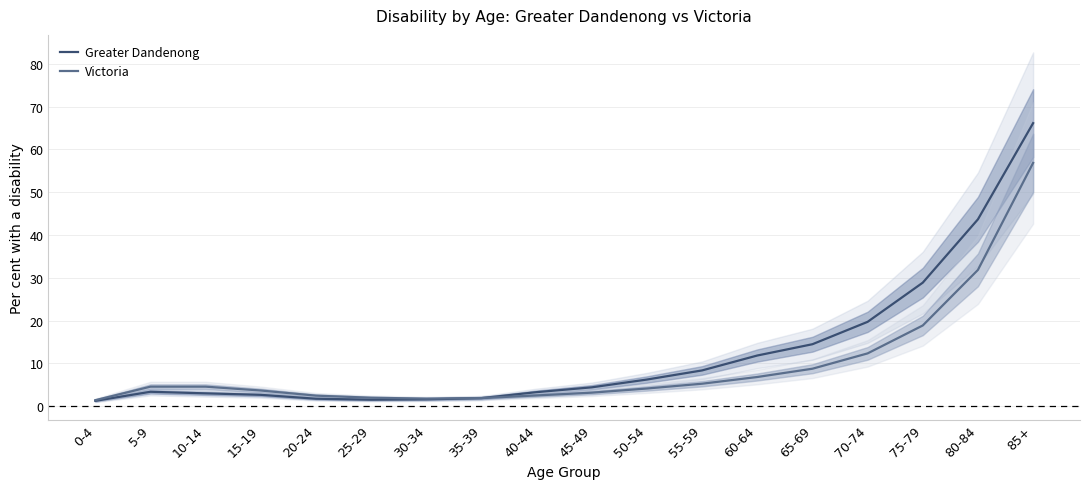

How many times do Victoria and Greater Dandenong cross each other?

1